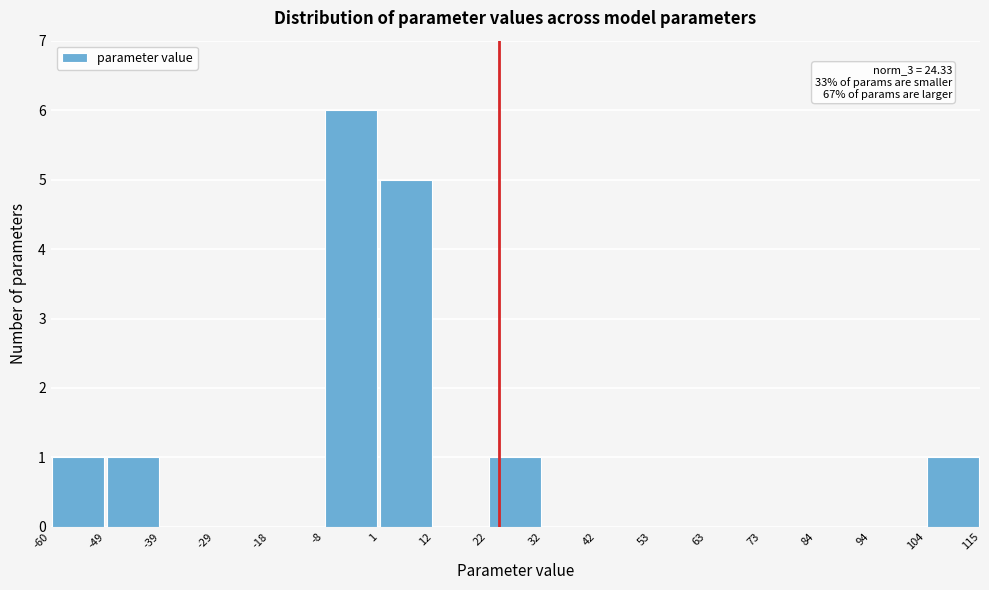

Which range on the x-axis has the tallest bar?

-8 to 1